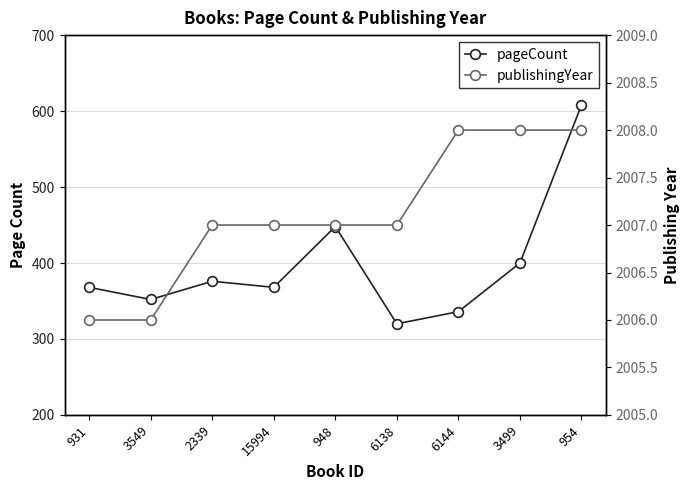

At which category does the chart reach its peak across all series?

6144